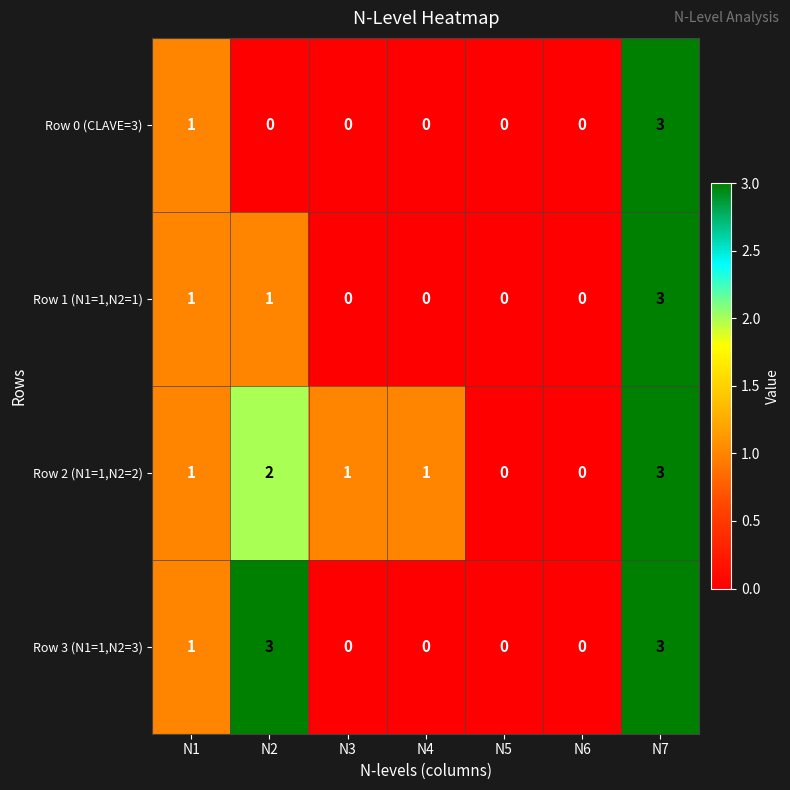

What is the maximum value shown in the chart?

3